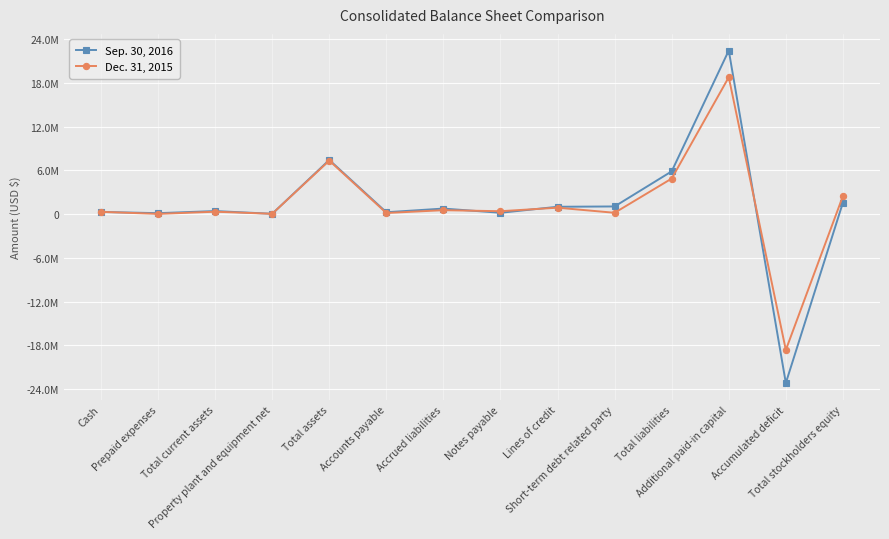

How many times do Dec. 31, 2015 and Sep. 30, 2016 cross each other?

4